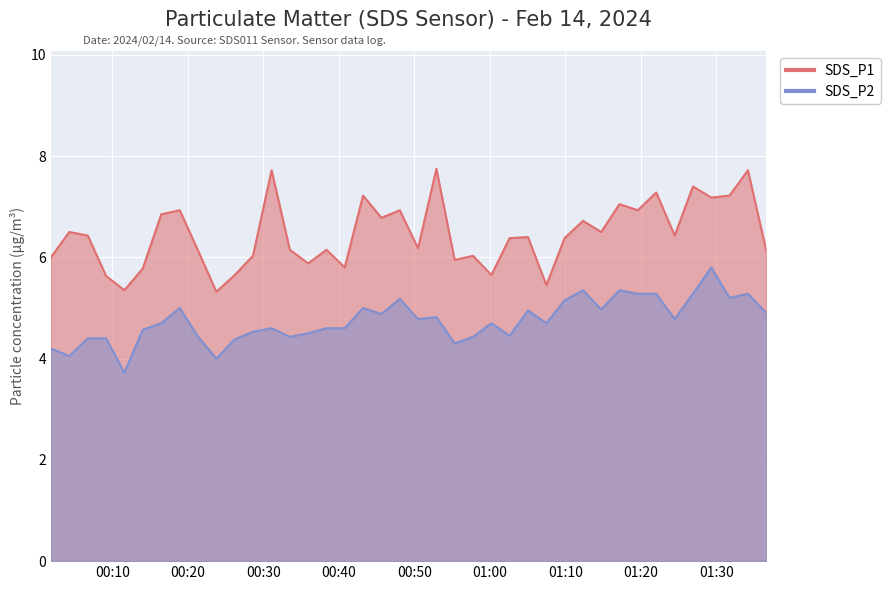

Where is the first local maximum for SDS_P1?

2024/02/14 00:04:18